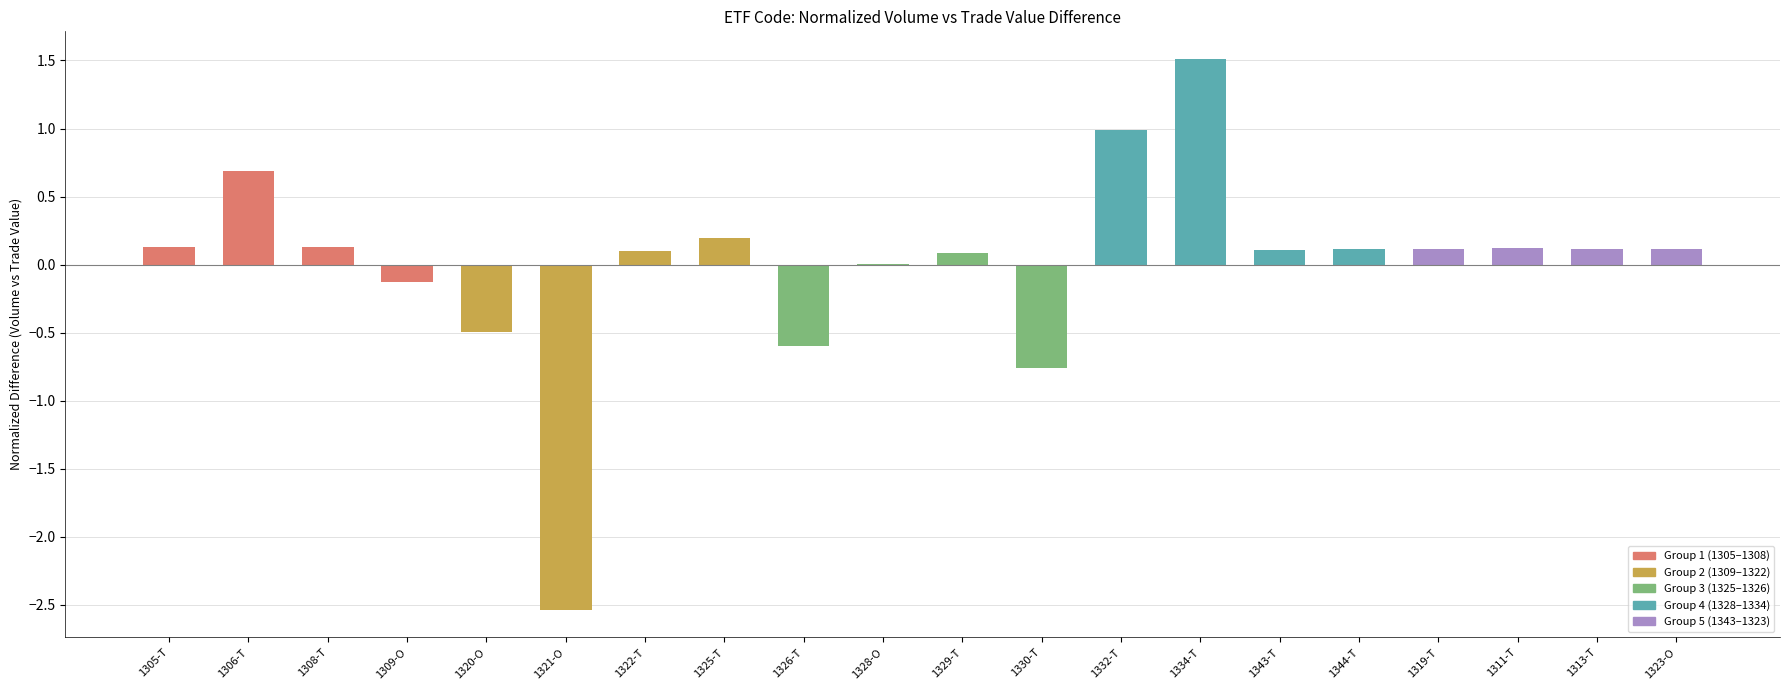

Are the bars grouped side by side (vs. stacked)?

No